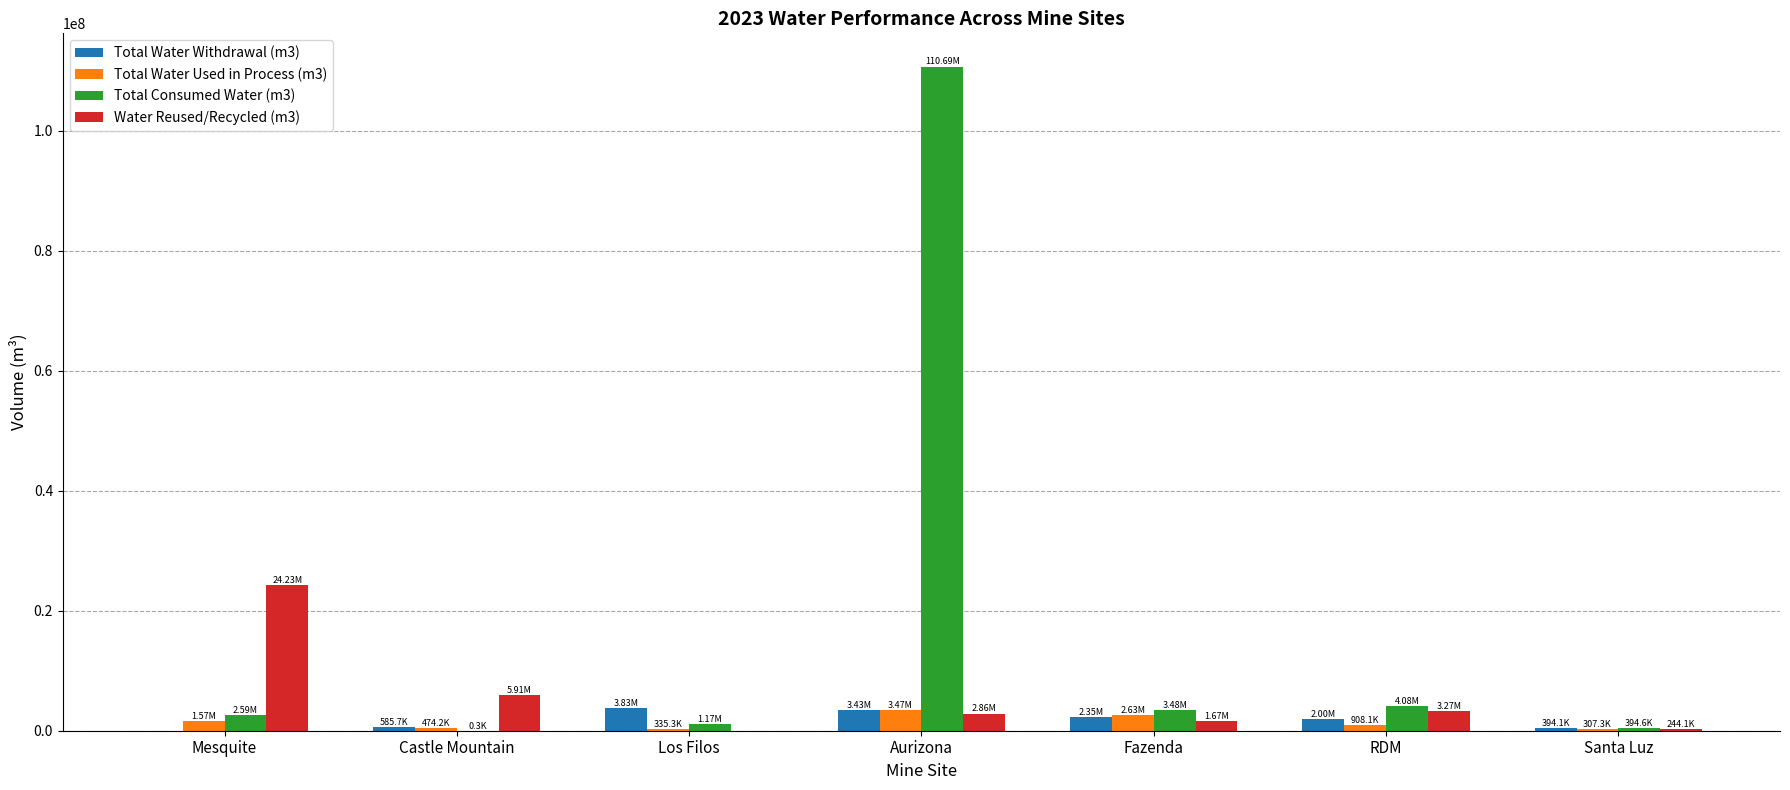

Which series has the largest total across all categories?

Total Consumed Water (m3)